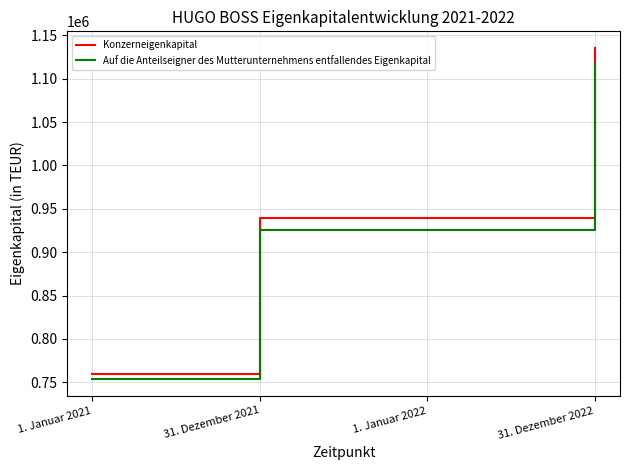

List the series in order of their peak value, highest first.

Konzerneigenkapital, Auf die Anteilseigner des Mutterunternehmens entfallendes Eigenkapital